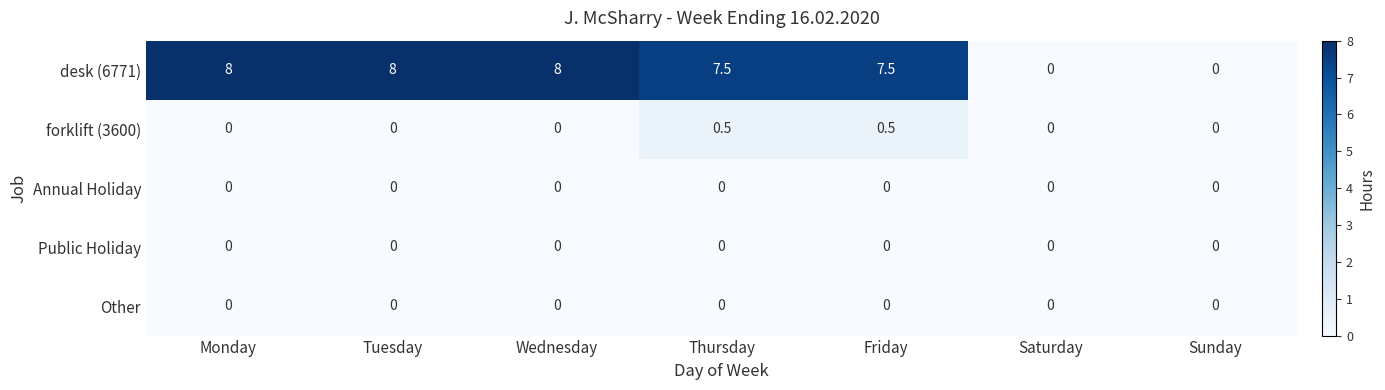

What value does the desk (6771) series have at Wednesday?

8.0